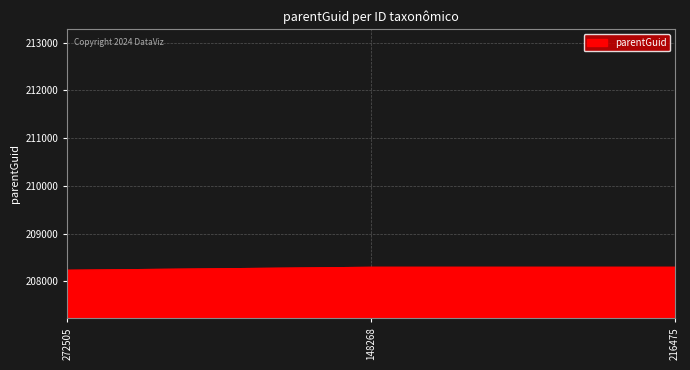

What is the maximum value shown in the chart?

208292